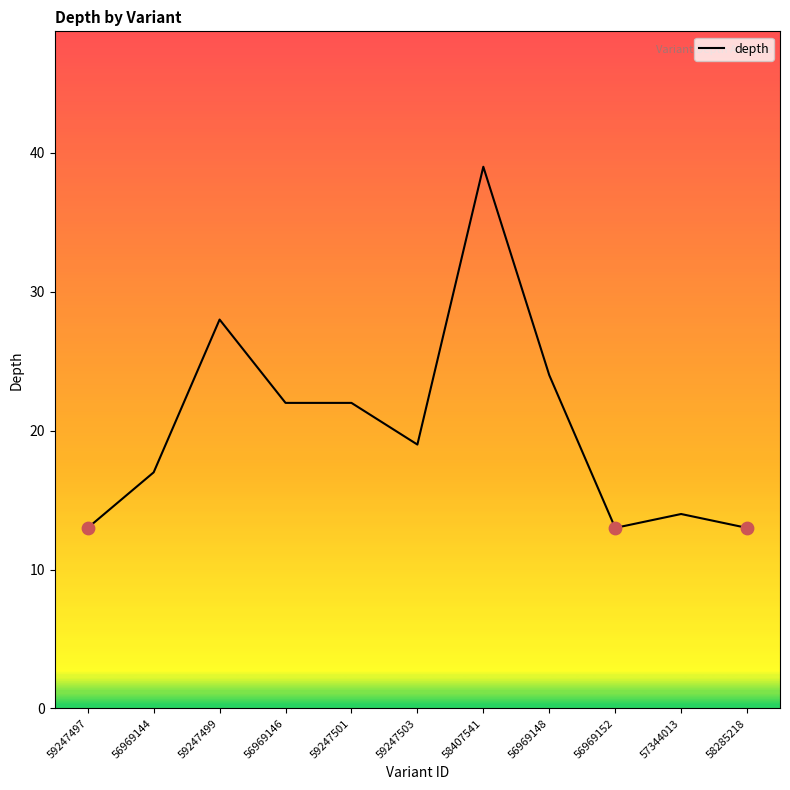

What is the change in value from 56969144 to 58285218?

-4